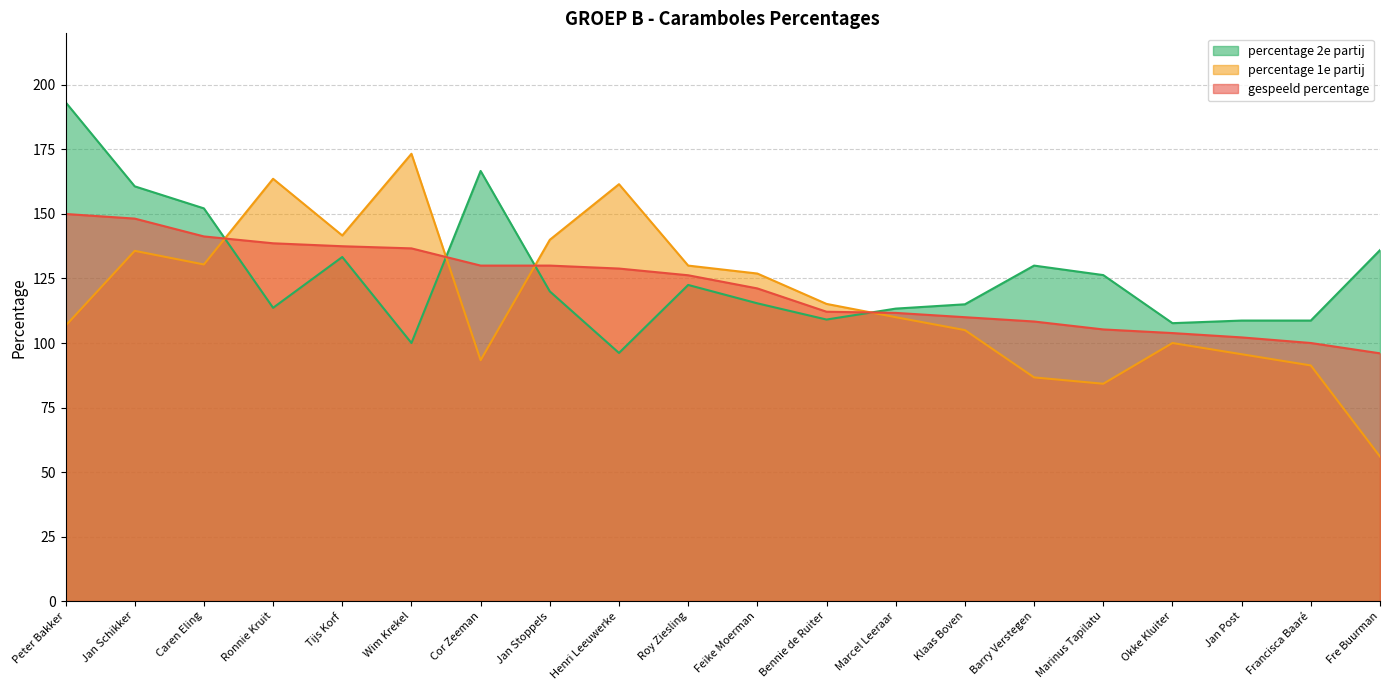

The value of gespeeld percentage at Marcel Leeraar is 171.6. True or false?

False